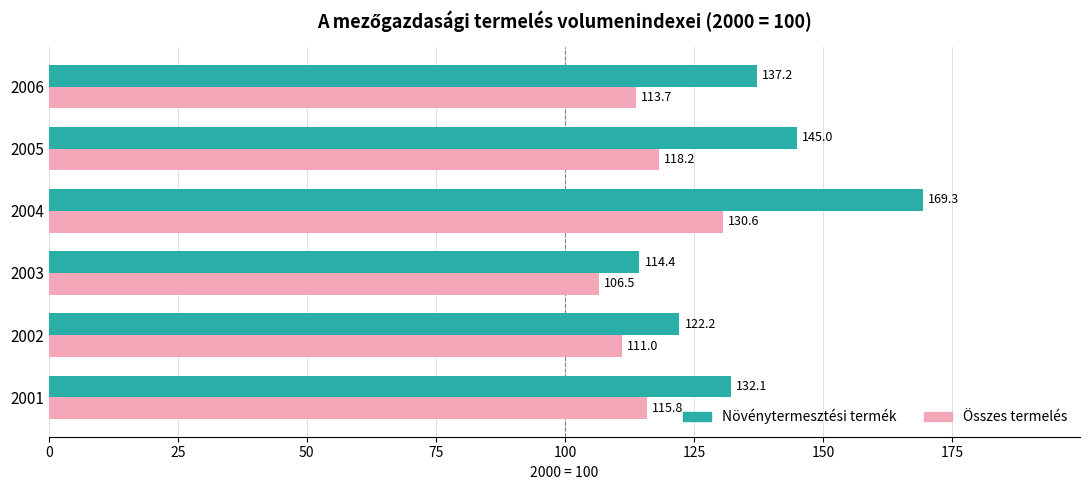

What is the difference between the second highest and minimum values in the Összes termelés series?

11.7